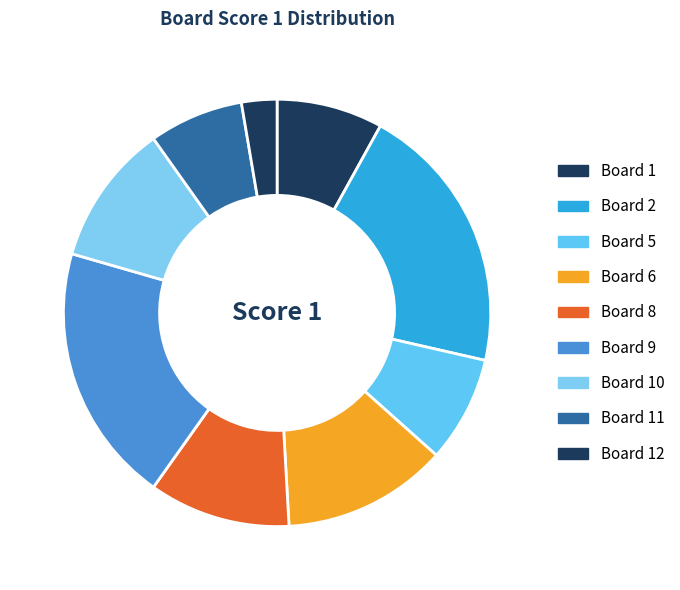

Which slice is the smallest?

Board 12